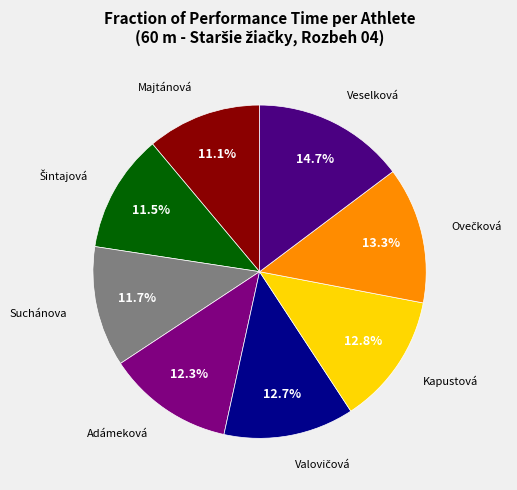

Is there any slice that represents more than half of the pie?

No